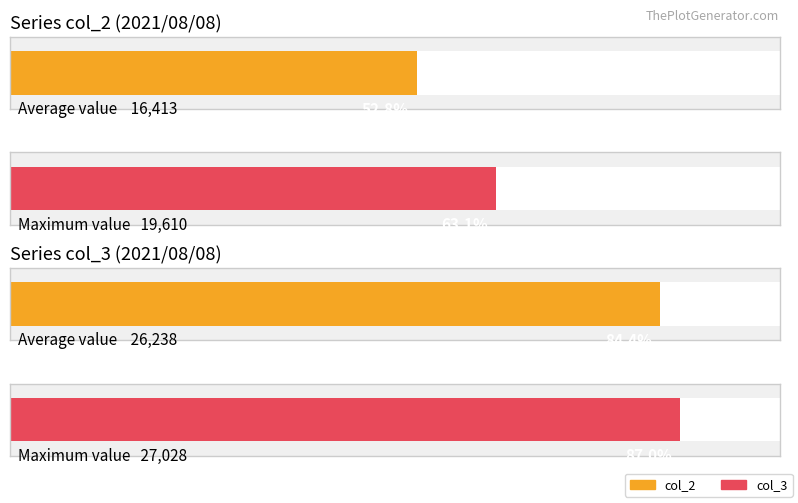

Rank the series by their maximum value, from lowest to highest.

col_2, col_3